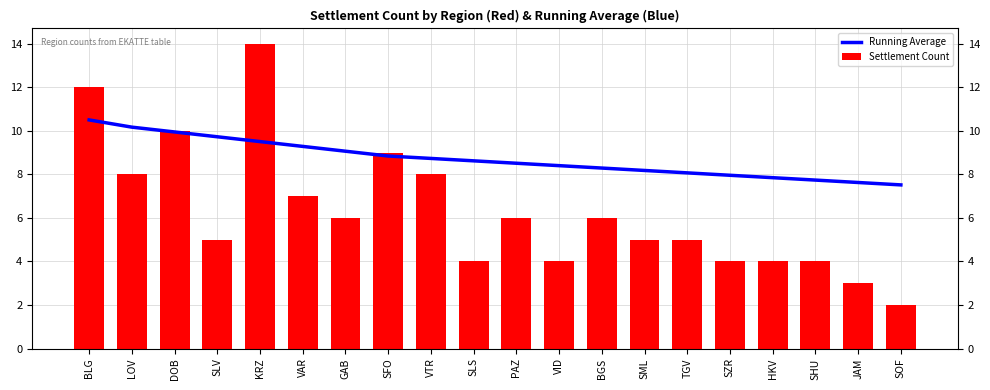

Reading right to left, extract all data points from this chart.

Running Average: 7.5	7.6	7.7	7.8	8.0	8.1	8.2	8.3	8.4	8.5	8.6	8.7	8.8	9.1	9.3	9.5	9.7	9.9	10.2	10.5
Settlement Count: 2.0	3.0	4.0	4.0	4.0	5.0	5.0	6.0	4.0	6.0	4.0	8.0	9.0	6.0	7.0	14.0	5.0	10.0	8.0	12.0